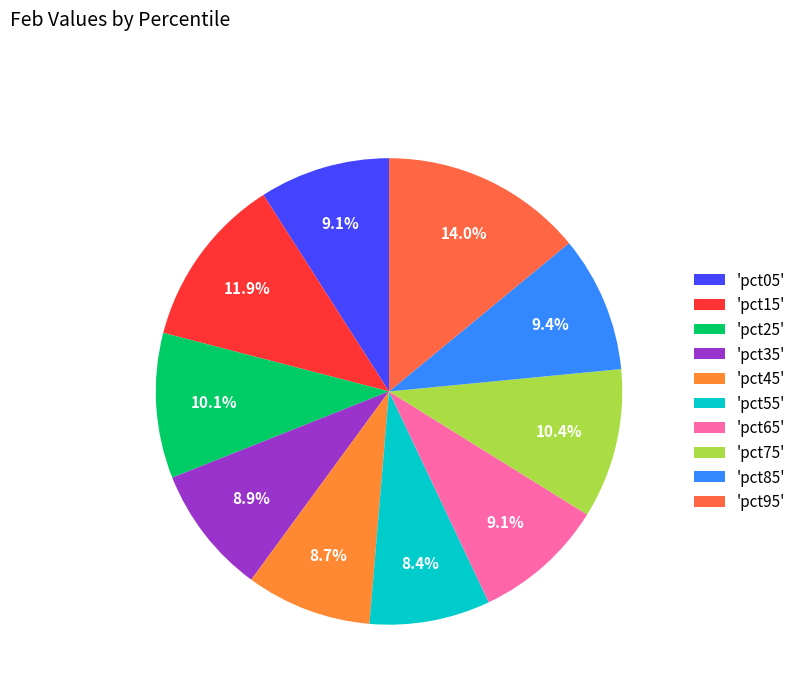

What is the largest slice in the pie chart?

'pct95'